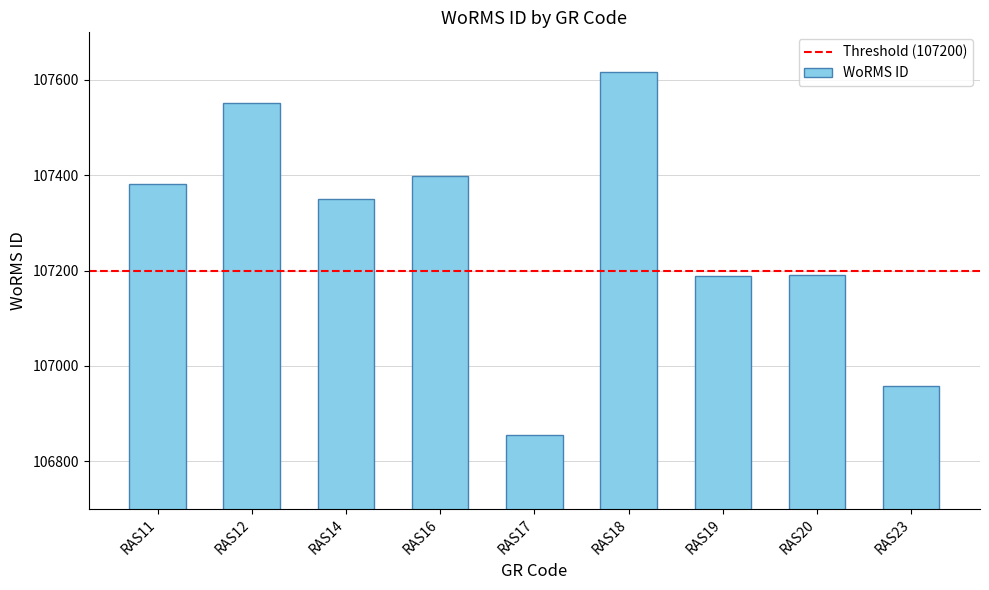

Is it true that the value at RAS16 is 150137?

False